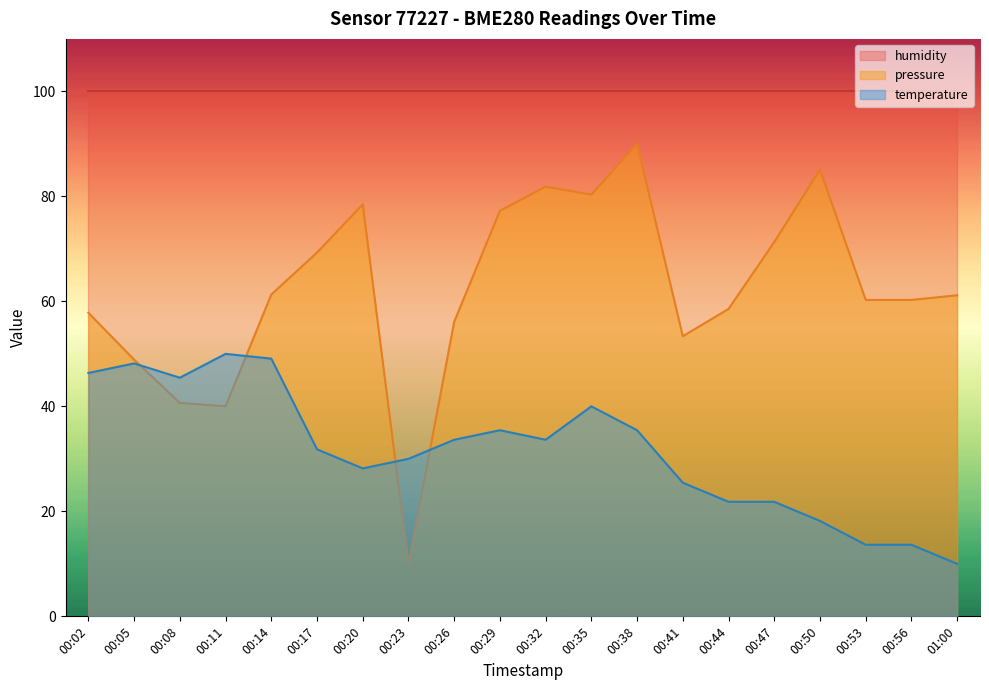

Between which two adjacent categories do pressure and temperature first intersect?

00:05 and 00:08